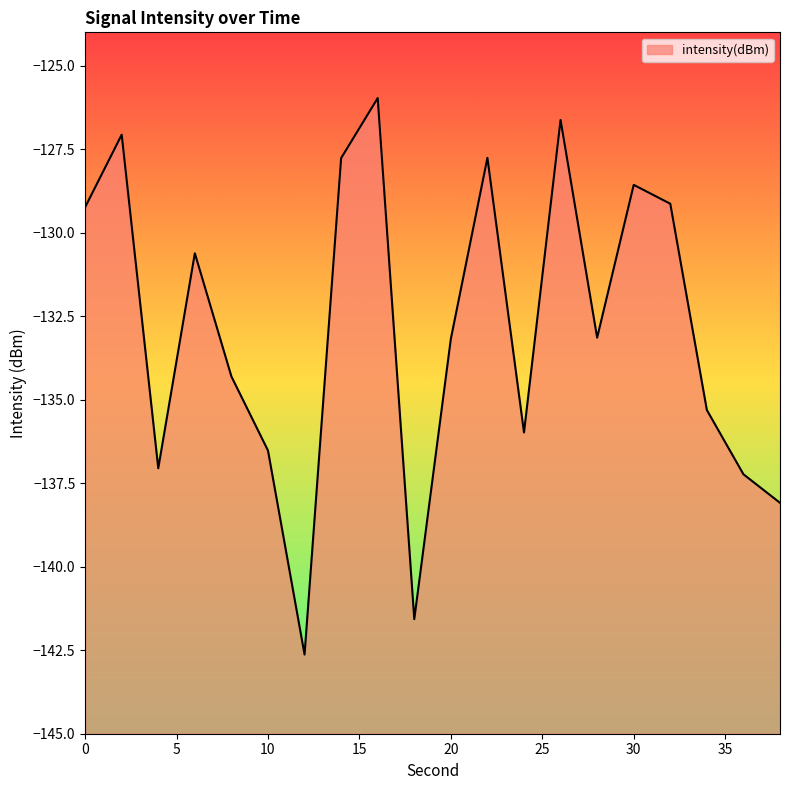

What value does the data have at 26?

-126.6